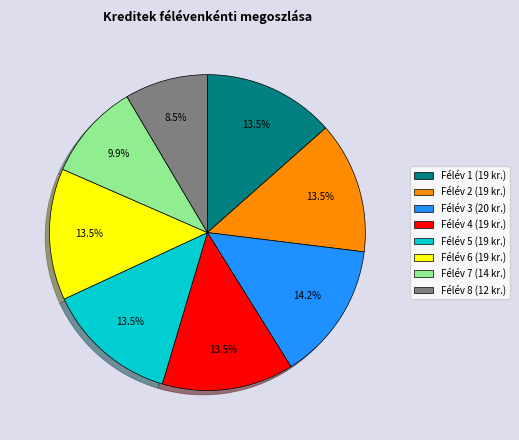

How much of the chart is everything except Félév 8?

91.5%